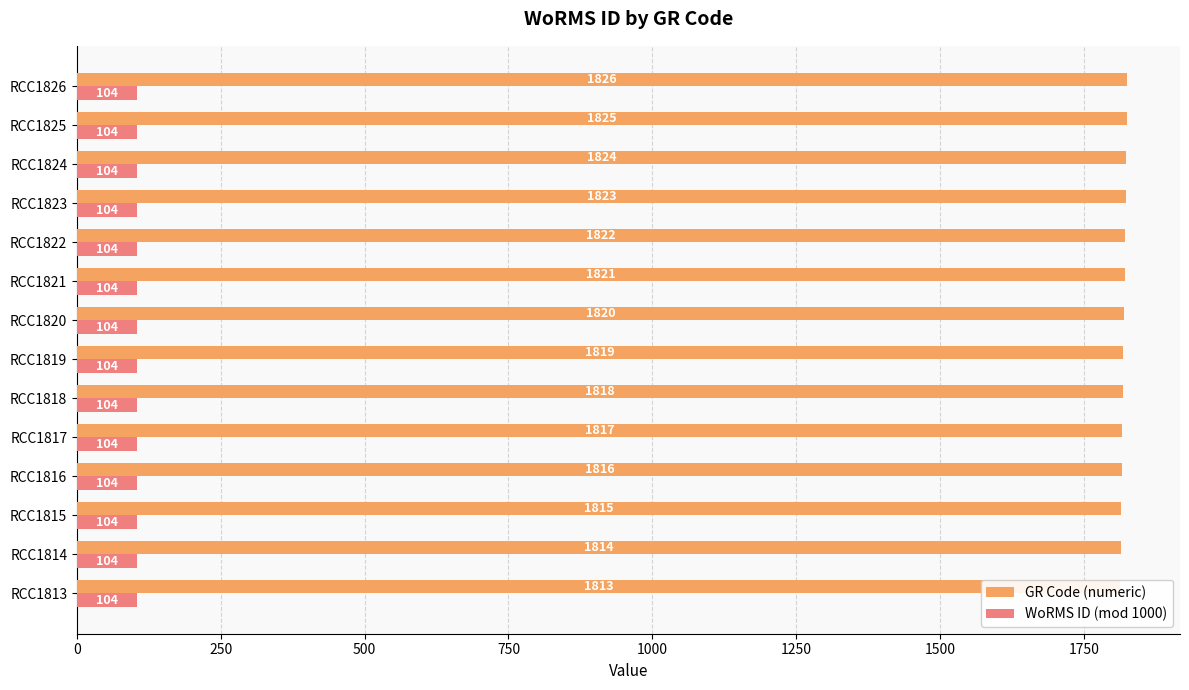

List the series in order of their overall mean, highest first.

GR Code (numeric), WoRMS ID (mod 1000)